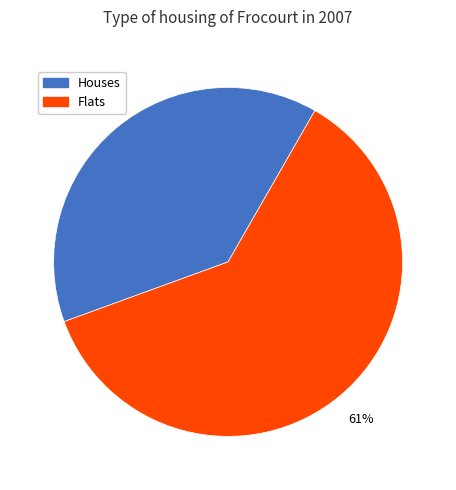

Is there any slice that represents more than half of the pie?

Yes